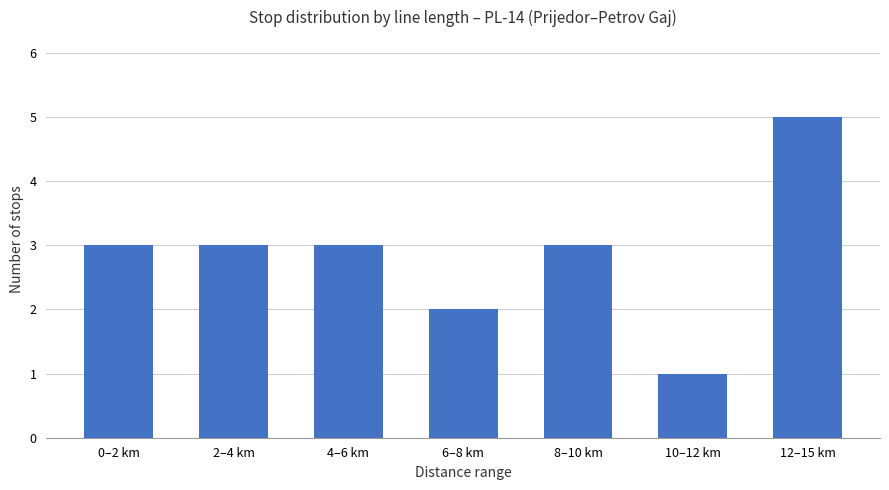

How many categories are shown in the chart?

7